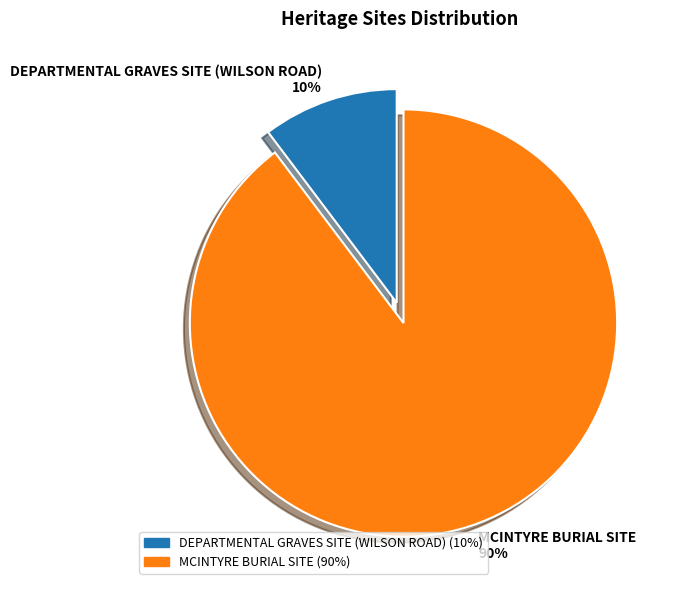

To the nearest percent, what is the average slice percentage?

50%